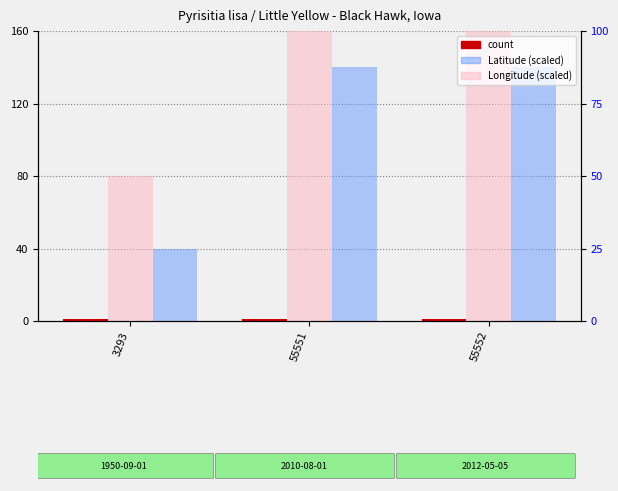

Reading left to right, transcribe all the data shown in this chart.

count: 3293=1.0	55551=1.0	55552=1.0
Longitude (scaled): 3293=80.0	55551=180.0	55552=180.0
Latitude (scaled): 3293=40.0	55551=140.0	55552=140.0